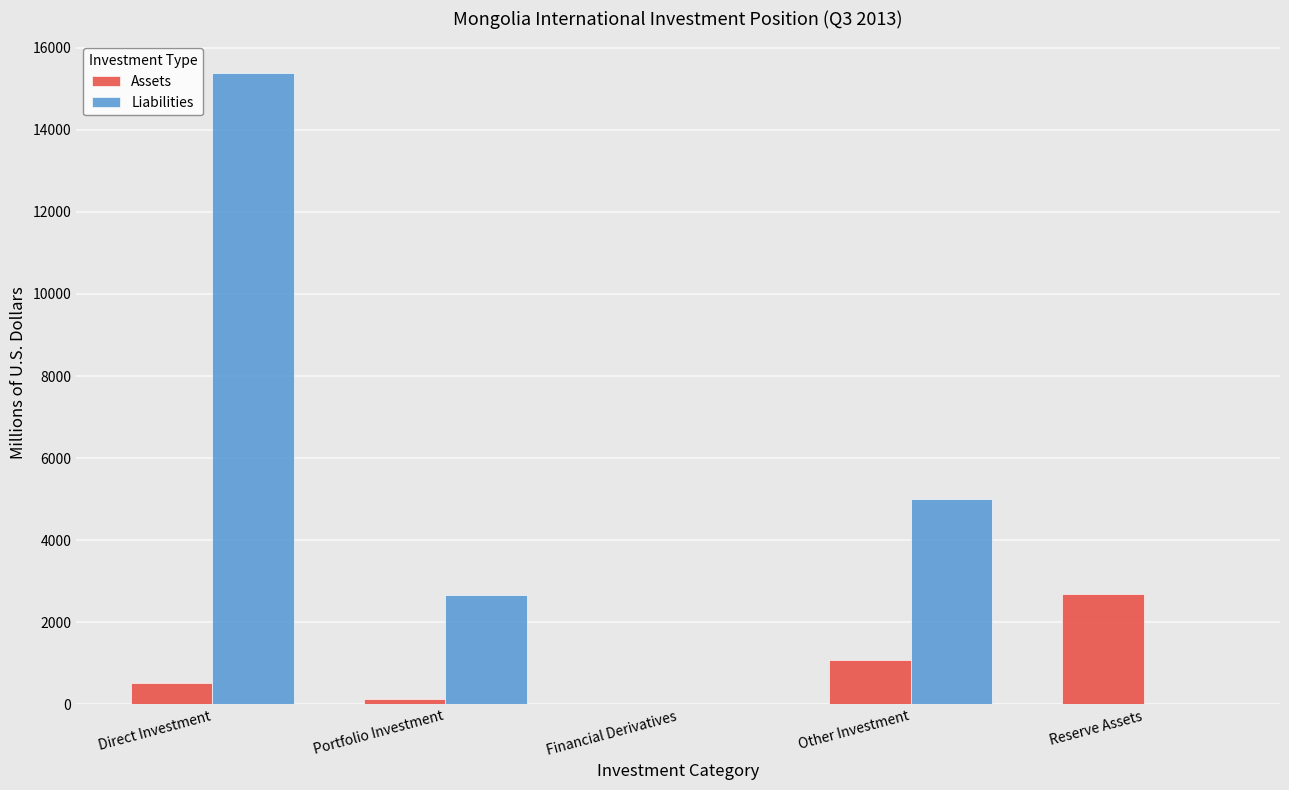

Which series has the largest total across all categories?

Liabilities